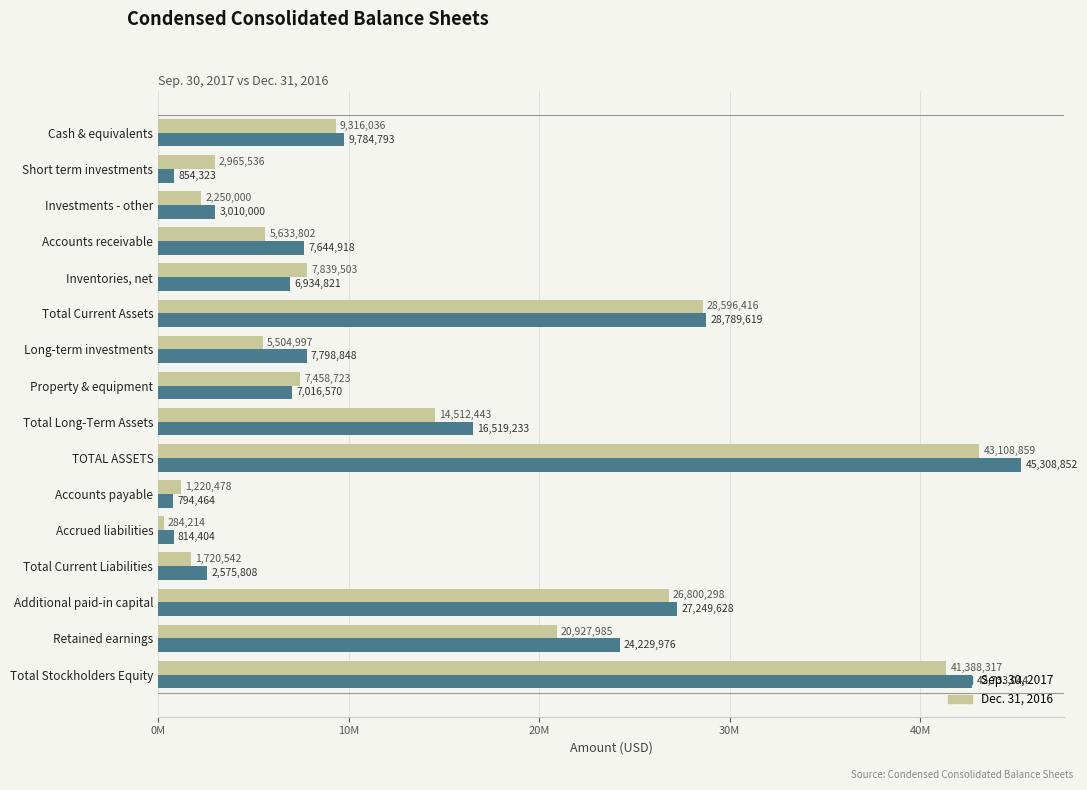

What are all the series names shown in the legend?

Sep. 30, 2017, Dec. 31, 2016